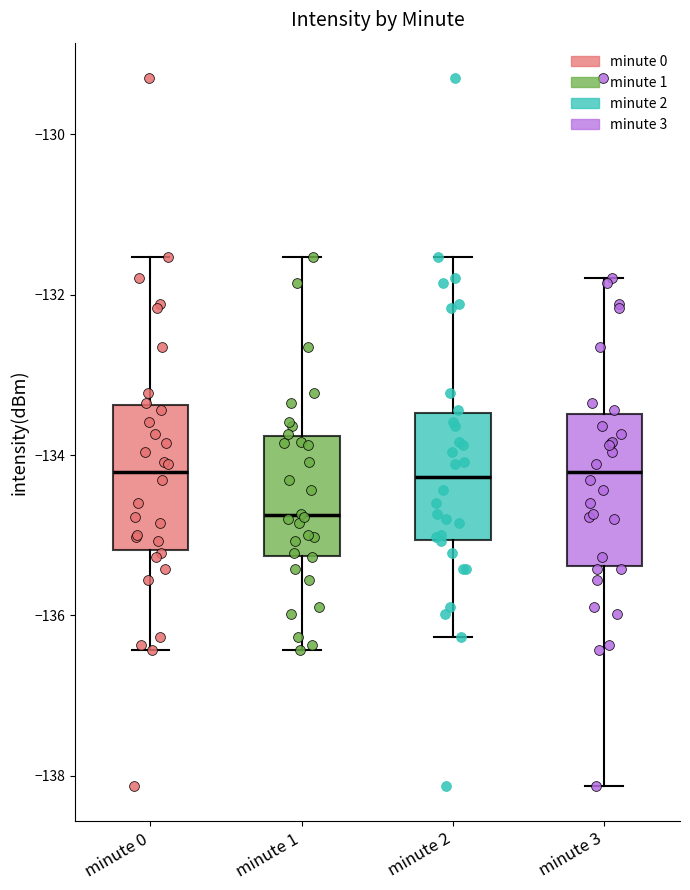

Reading left to right, read every box against the y-axis: the position of its median line, the range the box covers, and the ends of its whiskers. The values are not printed on the chart, so give them approximately, as read against the axis.

minute 0: median -134.2, box -135.2 to -133.4, whiskers -136.4 to -131.6
minute 1: median -134.8, box -135.2 to -133.8, whiskers -136.4 to -131.6
minute 2: median -134.2, box -135.0 to -133.4, whiskers -136.2 to -131.6
minute 3: median -134.2, box -135.4 to -133.4, whiskers -138.2 to -131.8